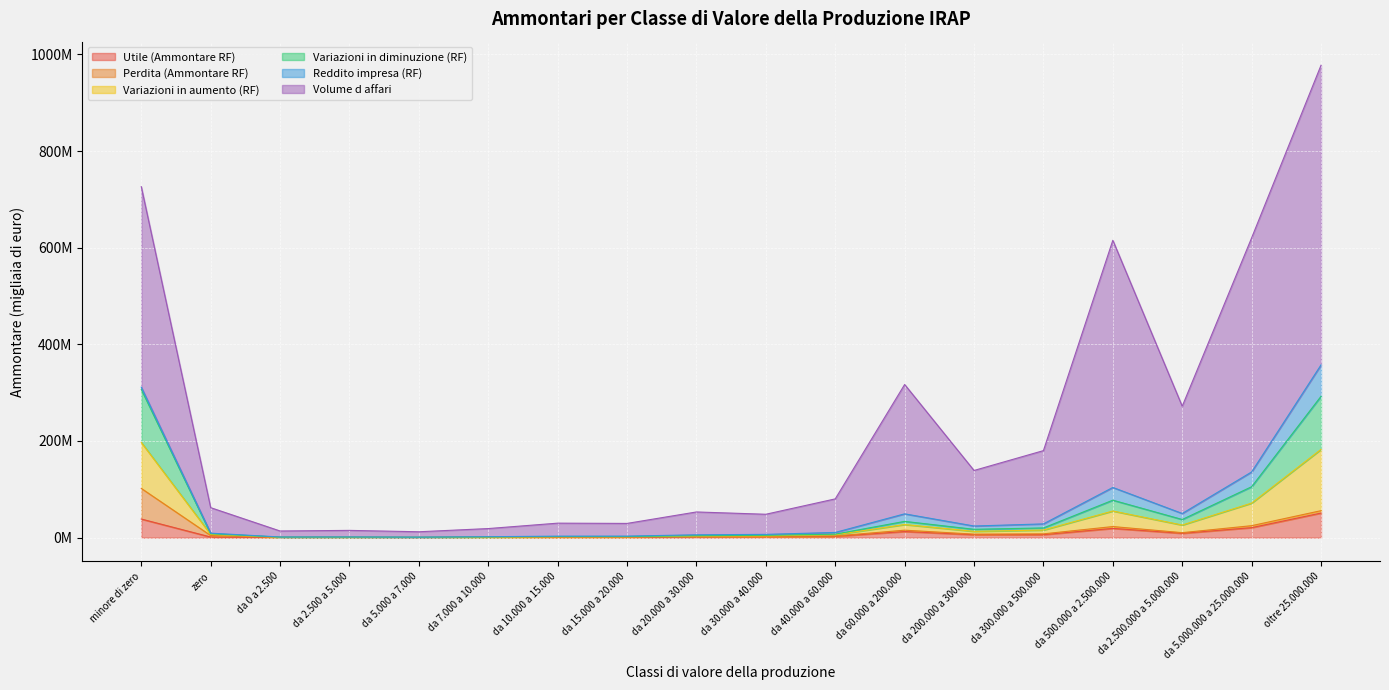

Which category has the highest value across all series?

oltre 25.000.000